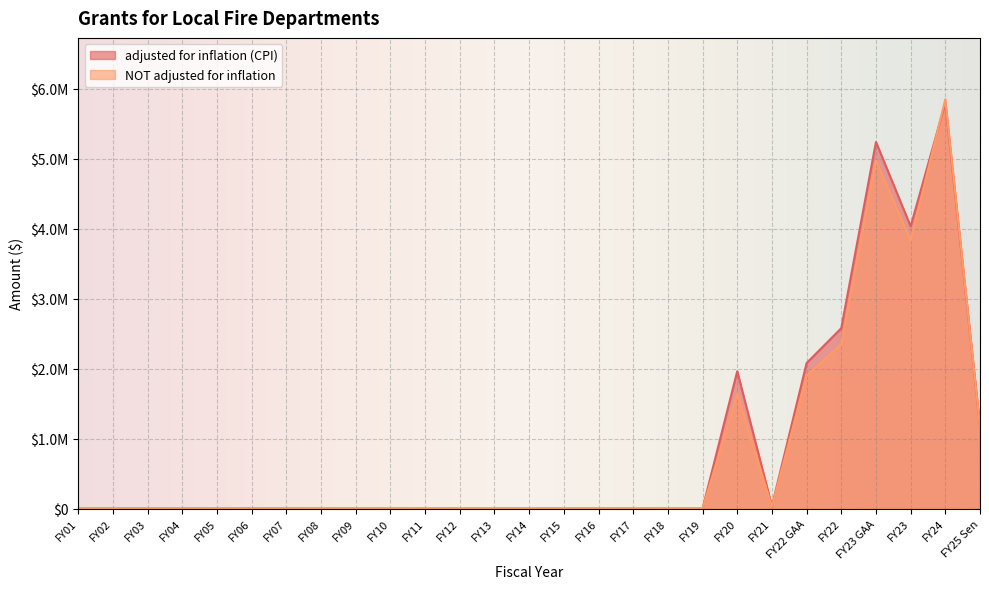

At which category does the chart reach its minimum across all series?

FY19